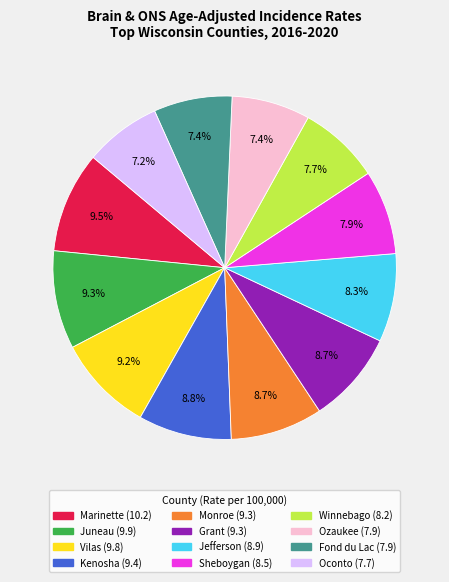

Is Fond du Lac the majority of the pie?

No